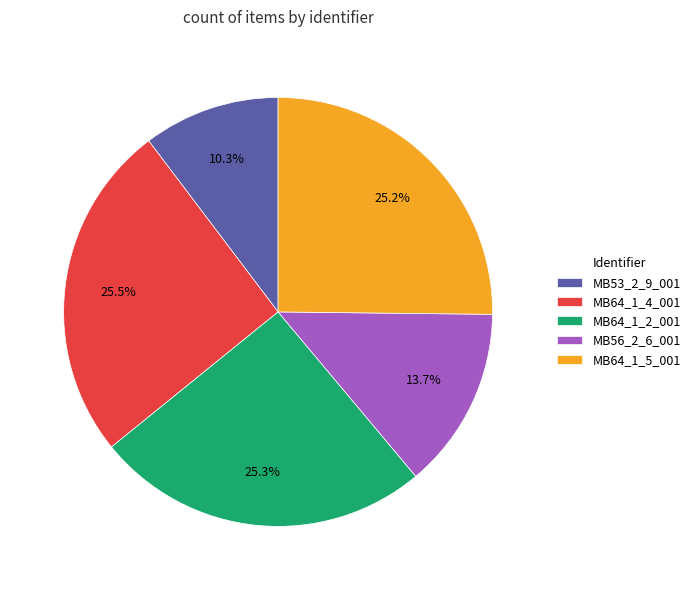

Does MB53_2_9_001 represent more than half of the total?

No